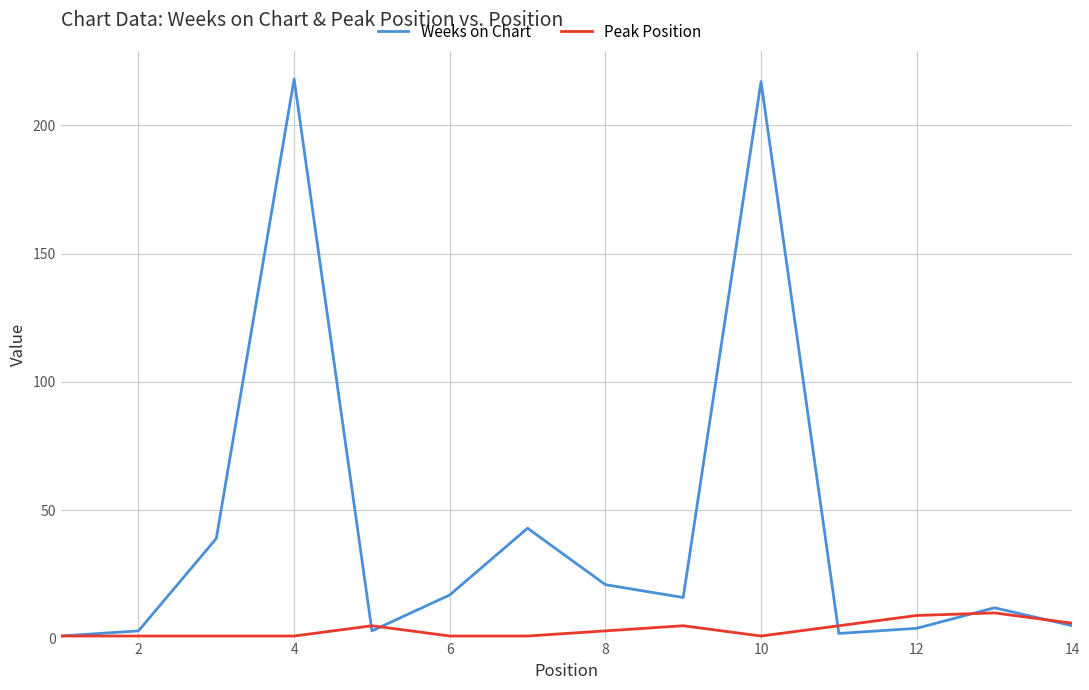

List the series in order of their overall mean, highest first.

Weeks on Chart, Peak Position